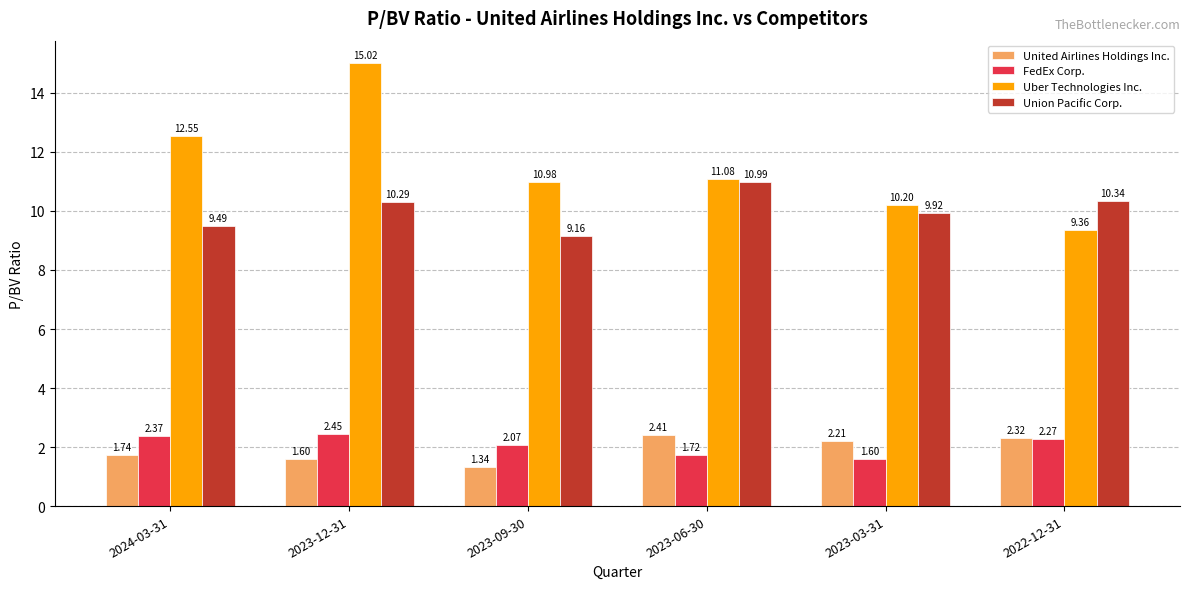

What is the value of the Union Pacific Corp. bar at the 2nd from the left?

10.3